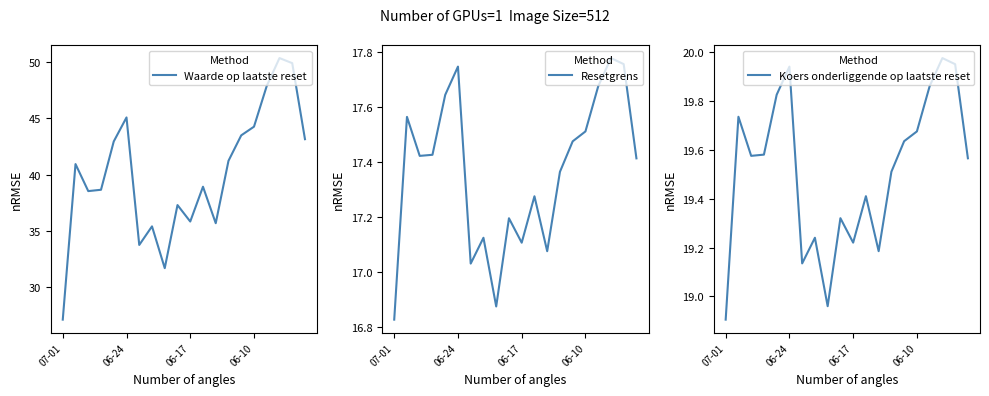

What is the approximate value of Waarde op laatste reset at 06-17?

35.8